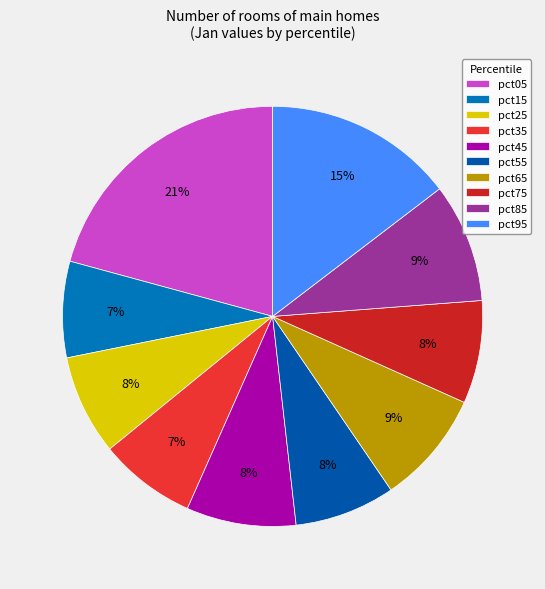

Which slice is the largest?

pct05